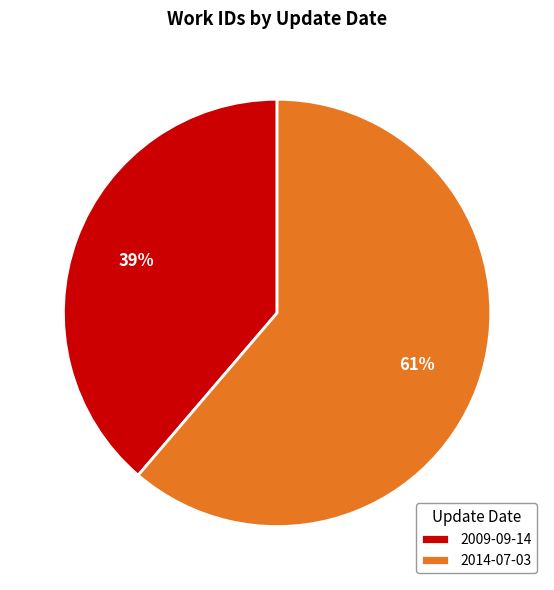

How many segments does this pie chart have?

2